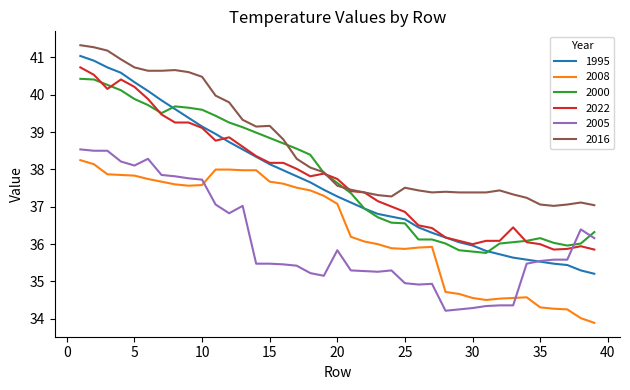

What is the minimum value for 2022?

35.9